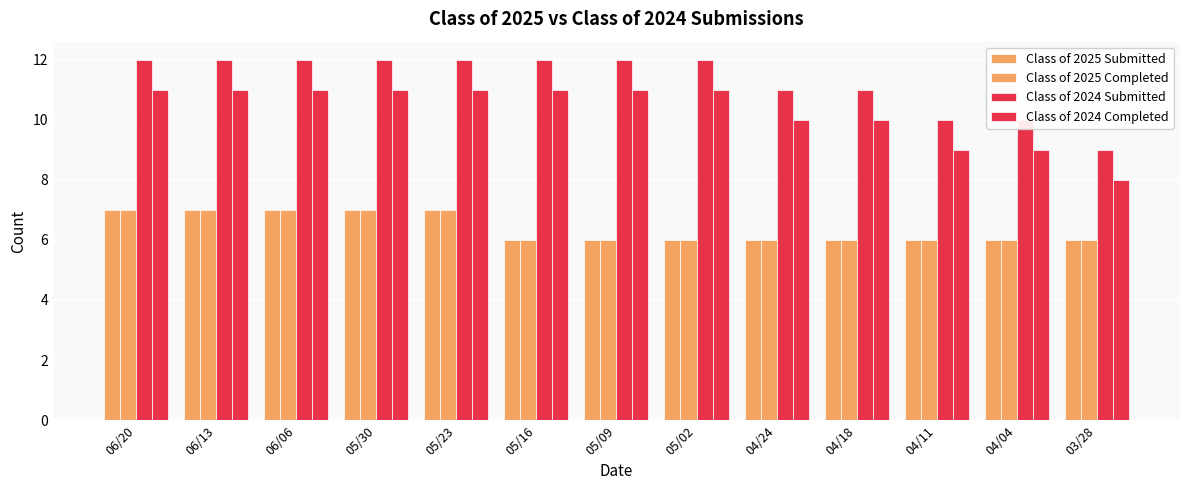

At how many categories does at least one series exceed 6?

13